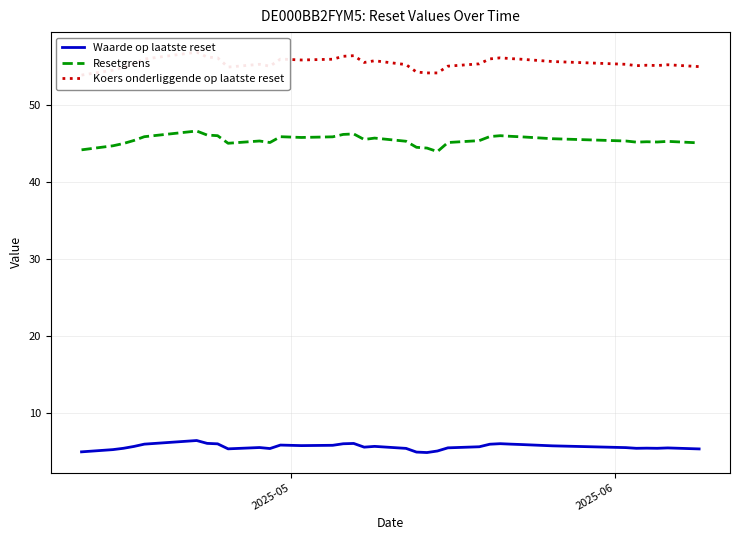

Rank the series by their maximum value, from lowest to highest.

Waarde op laatste reset, Resetgrens, Koers onderliggende op laatste reset